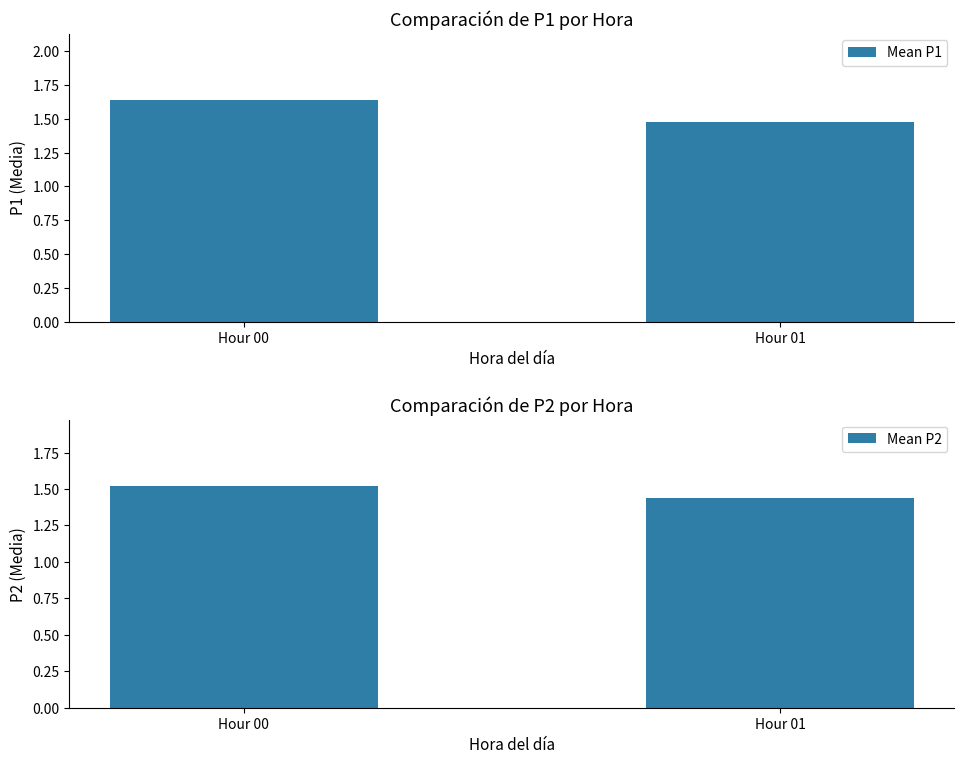

Reading right to left, what are all the values shown in this chart?

Mean P1: 1.5	1.6
Mean P2: 1.4	1.5